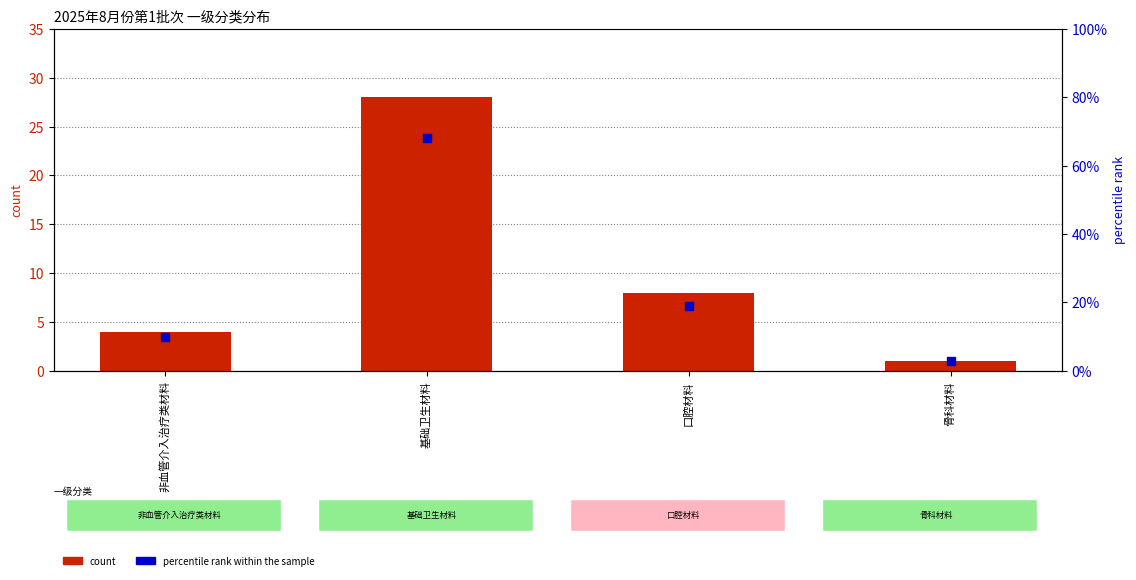

Which series reaches the minimum Y coordinate?

count